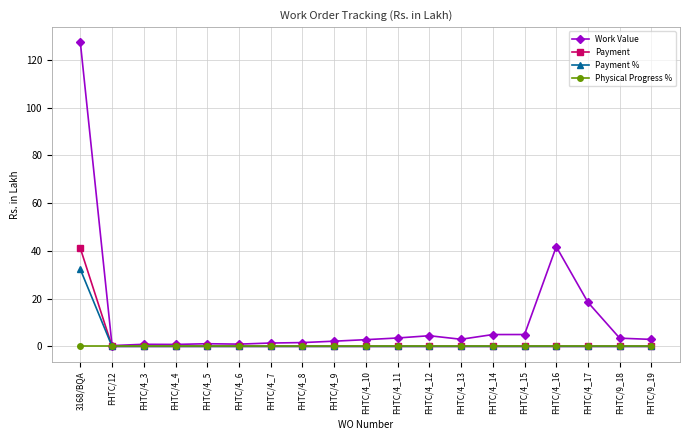

The Payment series shows 59.8 at 3168/BQA. True or false?

False